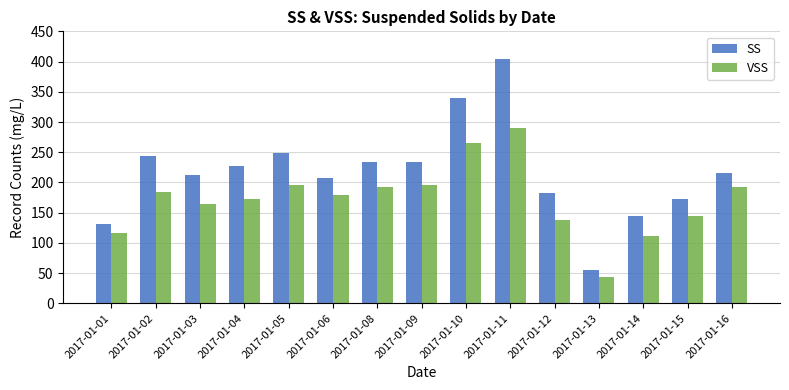

At which category is the sum across all series the highest?

2017-01-11